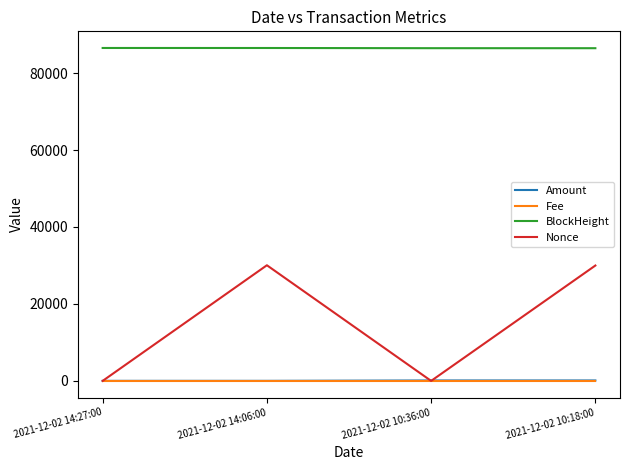

At how many categories does at least one series exceed 3207?

4